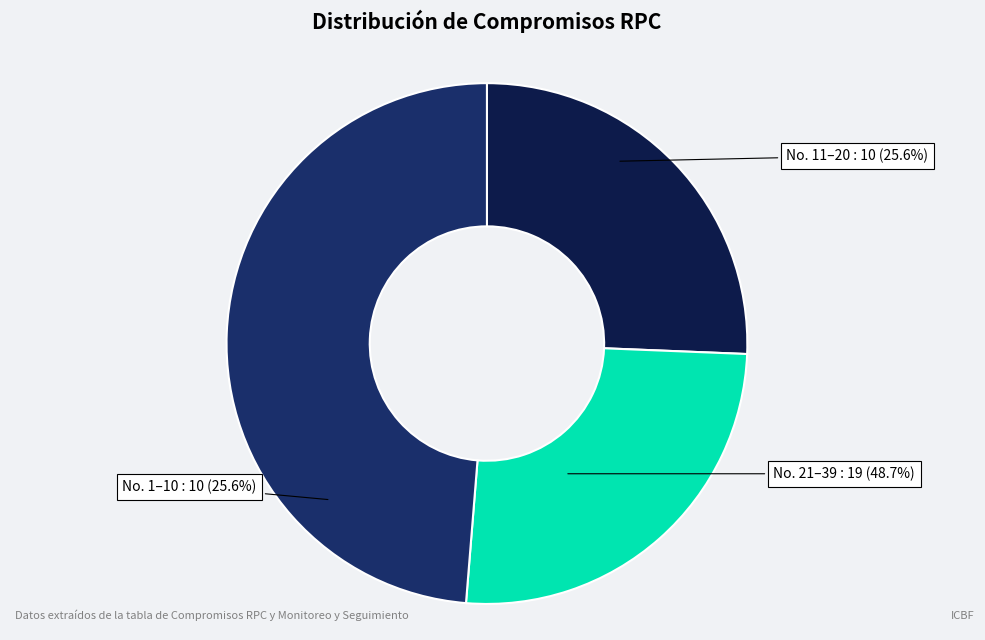

Do Compromisos 11-20 and Compromisos 21-27 together represent more than half of the pie?

No